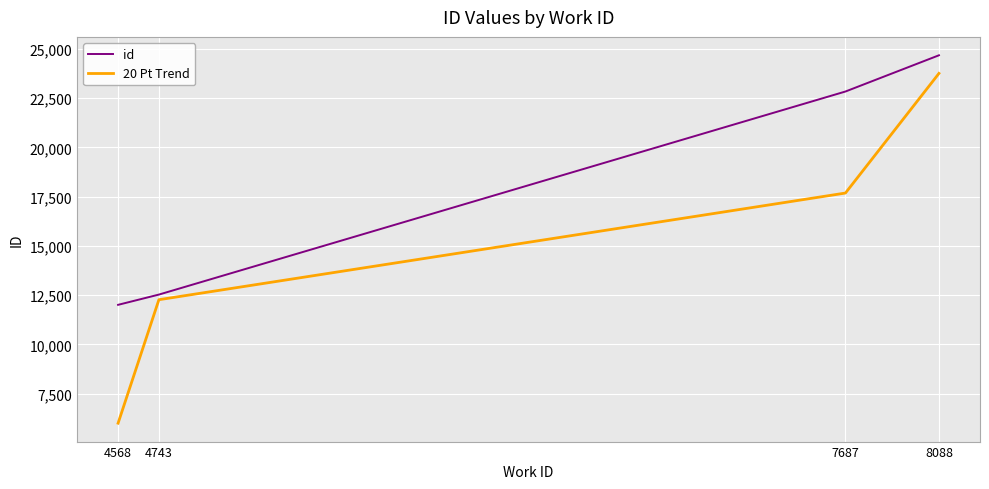

True or false: 20 Pt Trend has more than 0 points higher than both neighbors.

False